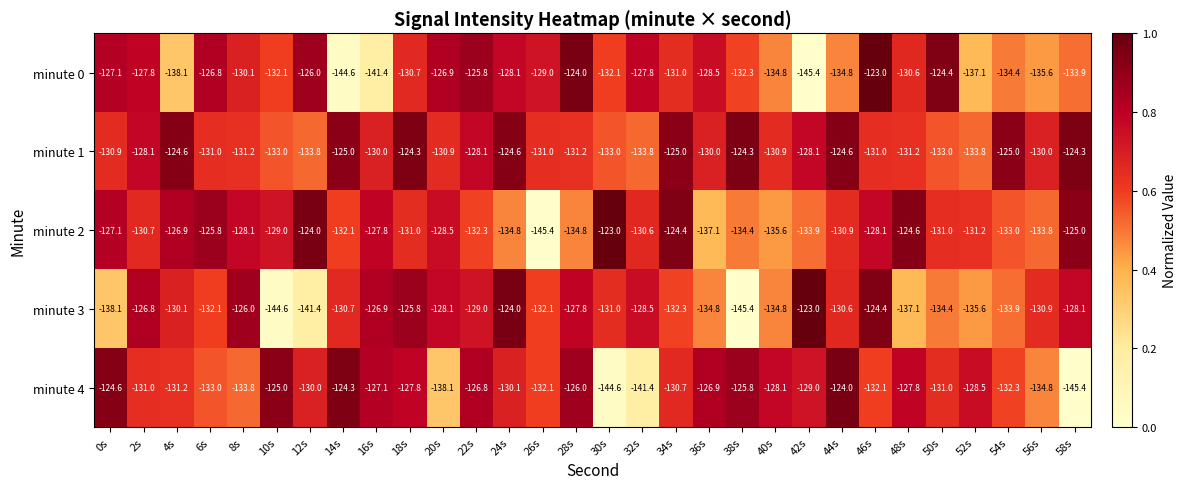

The minute 4 series shows -144.6 at 30s. True or false?

True